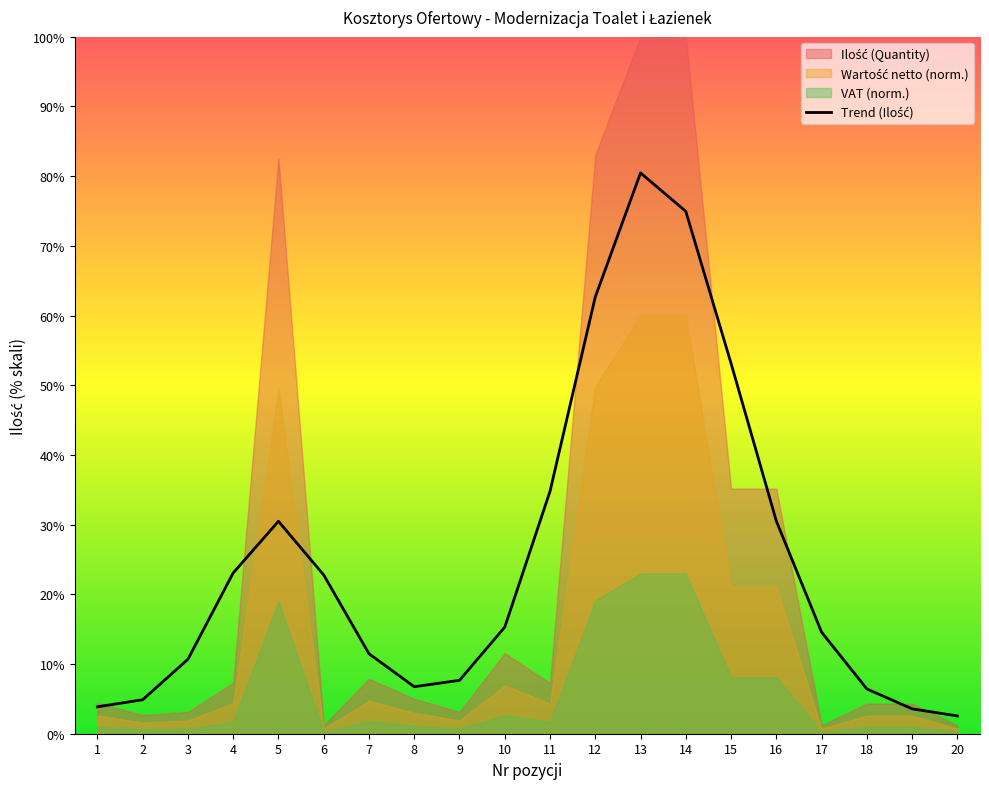

What is the sum of all values?

500.5